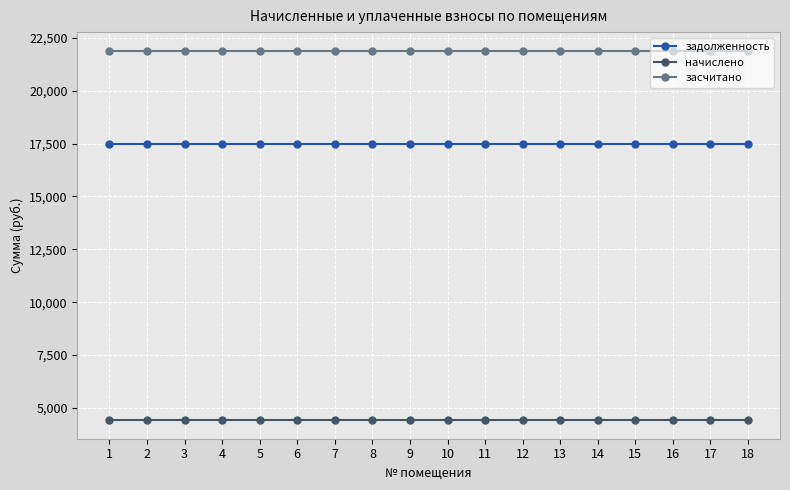

List the series in order of their overall mean, lowest first.

начислено, задолженность, засчитано